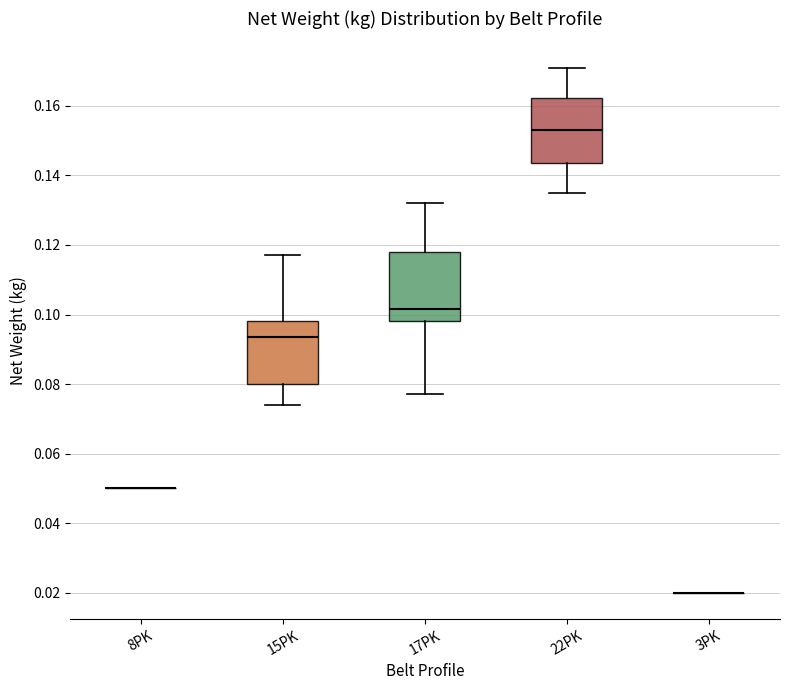

Where does the upper whisker of the box for 15PK end on the y-axis? The values are not printed on the chart, so give them approximately, as read against the axis.

0.118